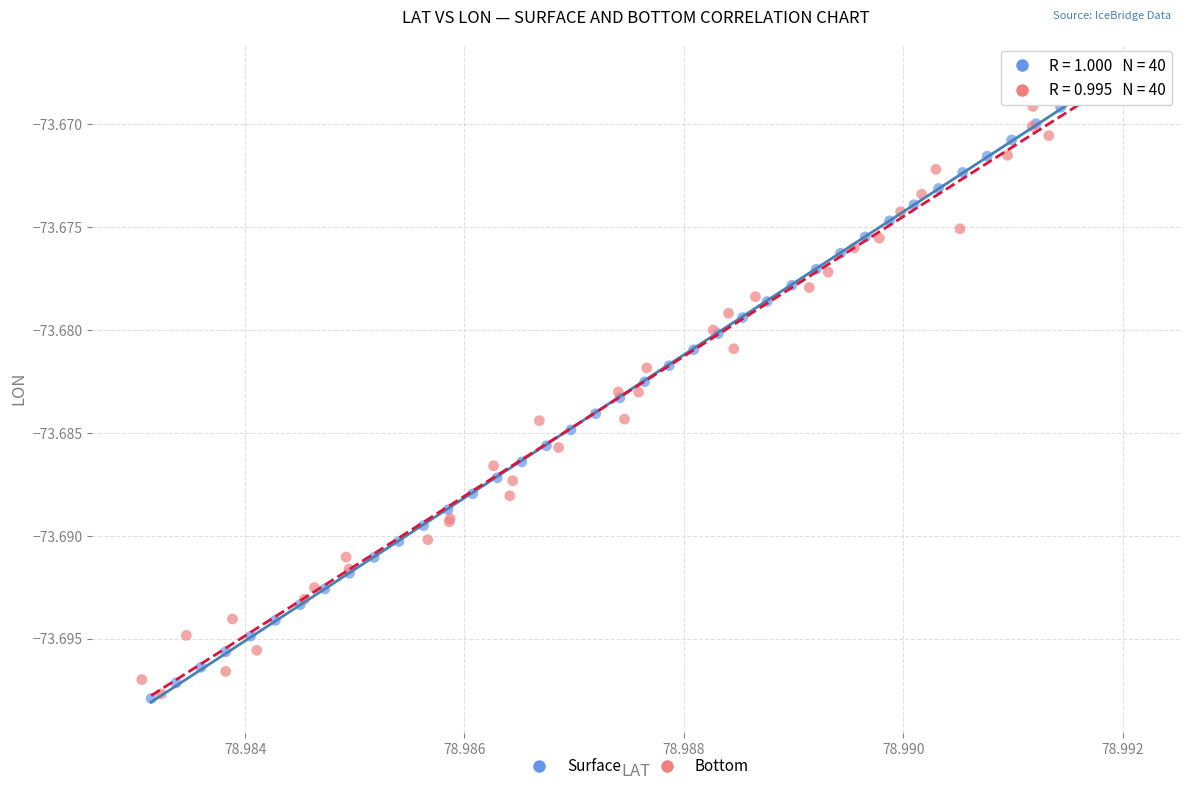

Which series has the widest spread of Y values?

Surface